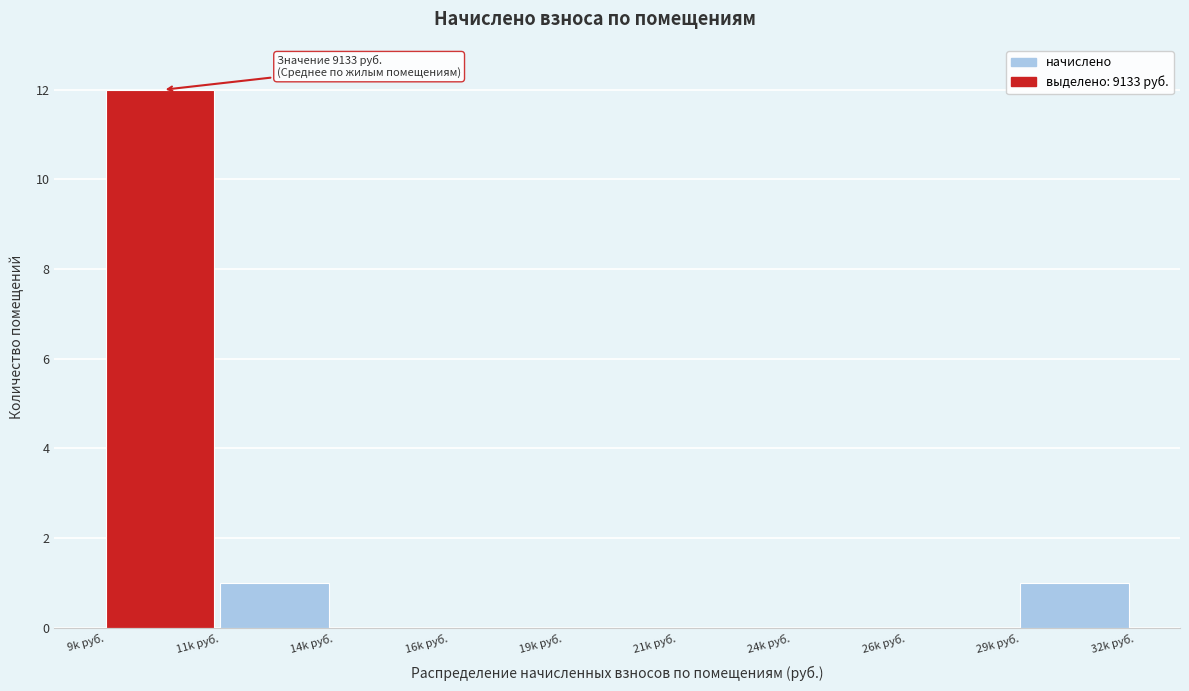

Reading left to right, list all the values displayed in this chart.

9k руб.=12	11k руб.=1	14k руб.=0	16k руб.=0	19k руб.=0	21k руб.=0	24k руб.=0	26k руб.=0	29k руб.=1